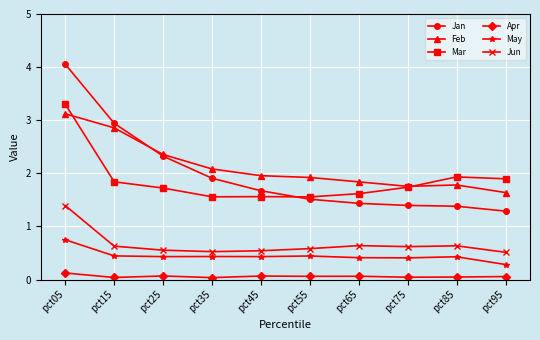

What is the value of the Jun point at the 10th from the left?

0.5